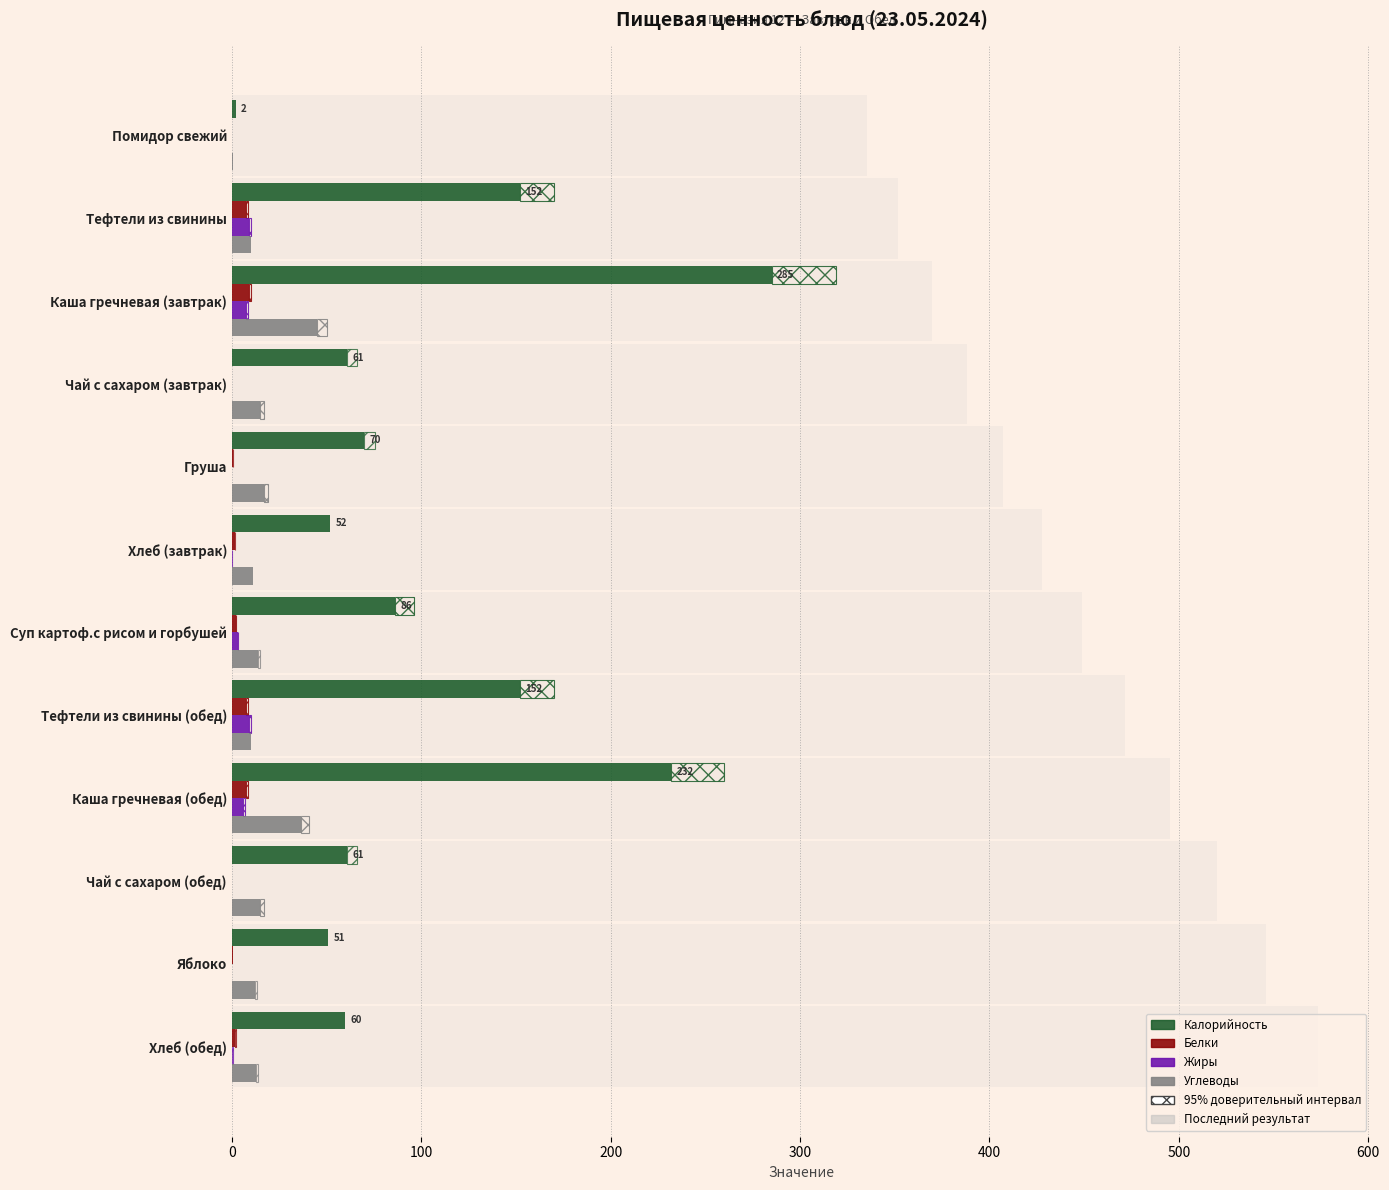

What is the sum of all Жиры values?

35.6